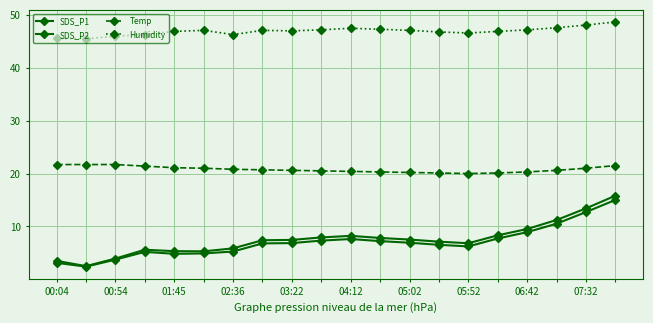

How many series are shown in this chart?

4